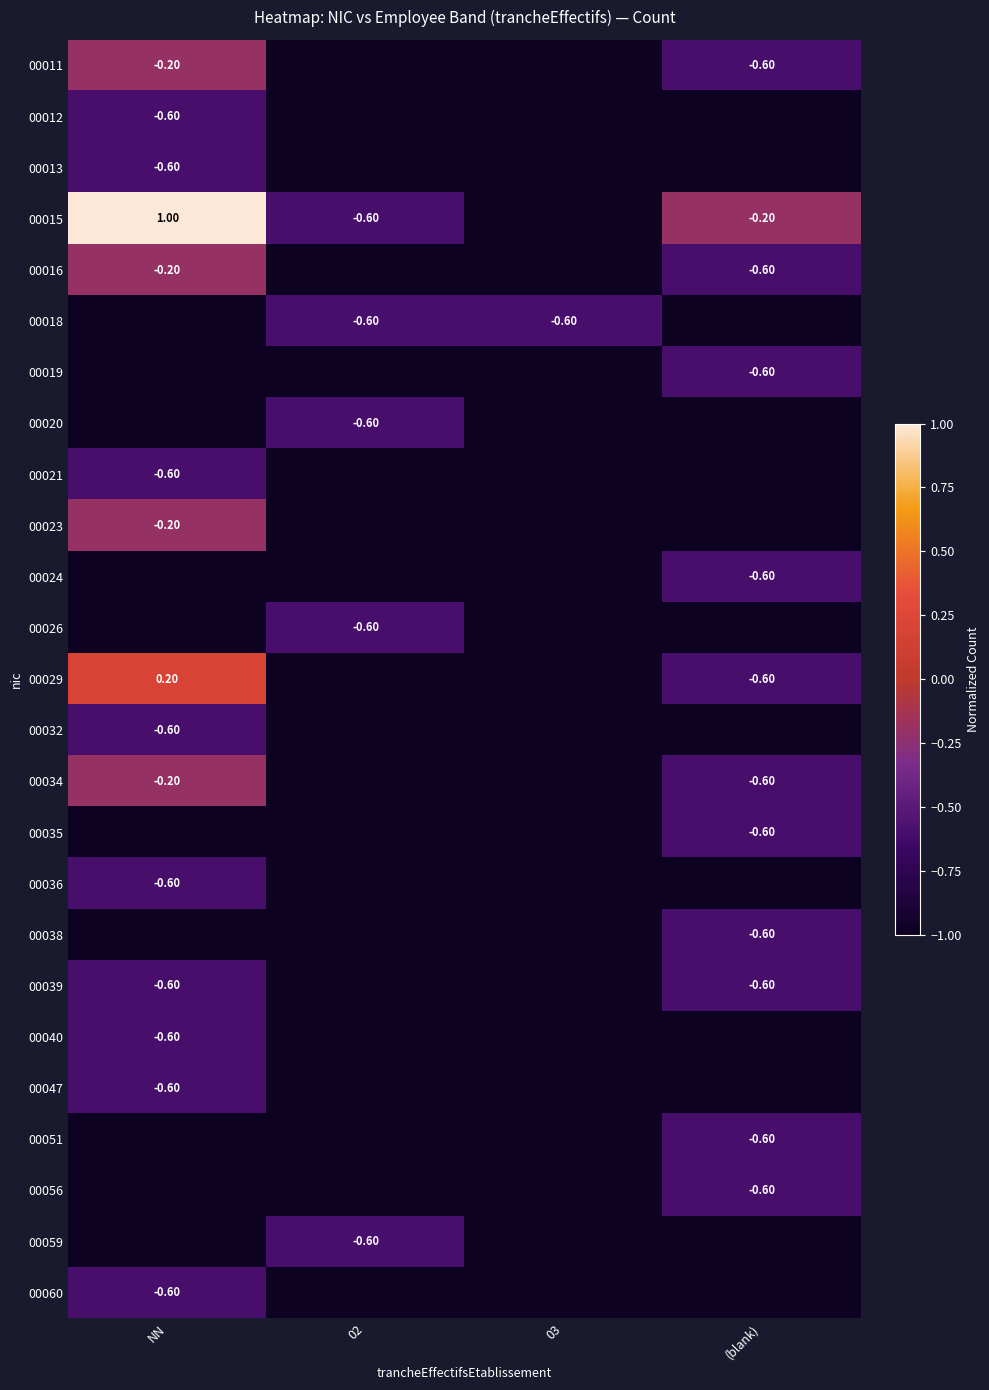

What is the difference between the 00011 values at (blank) and NN?

0.4